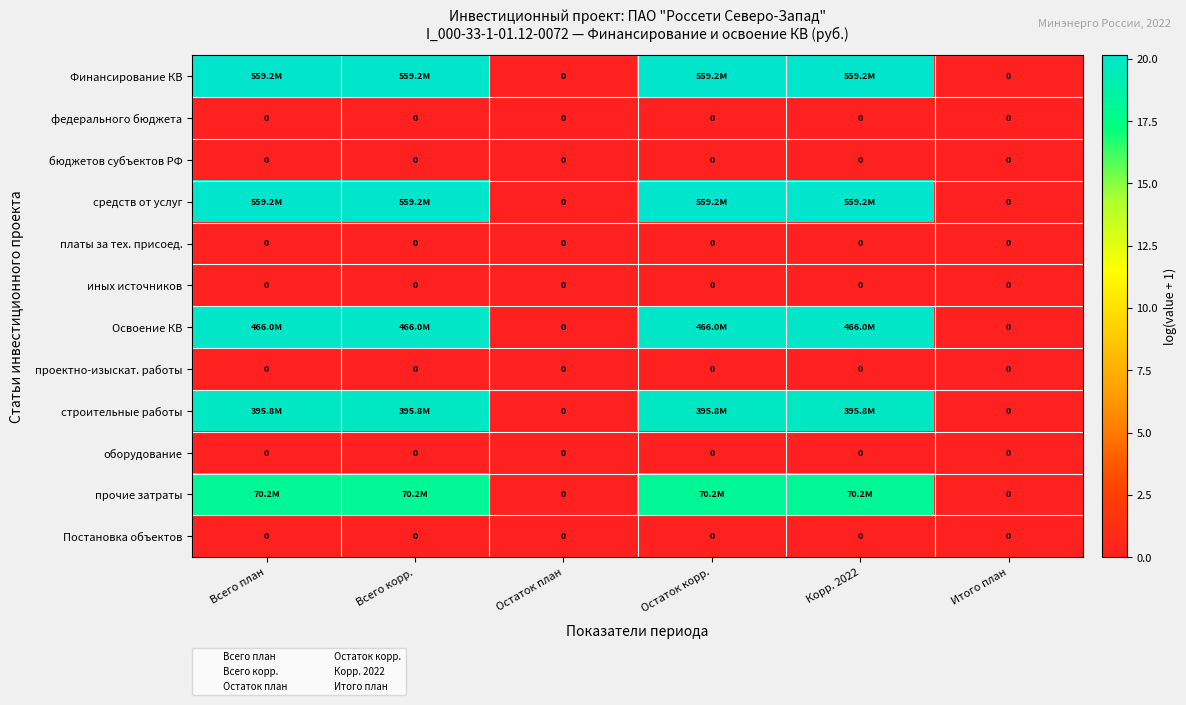

At which category is the sum across all series the highest?

Всего план